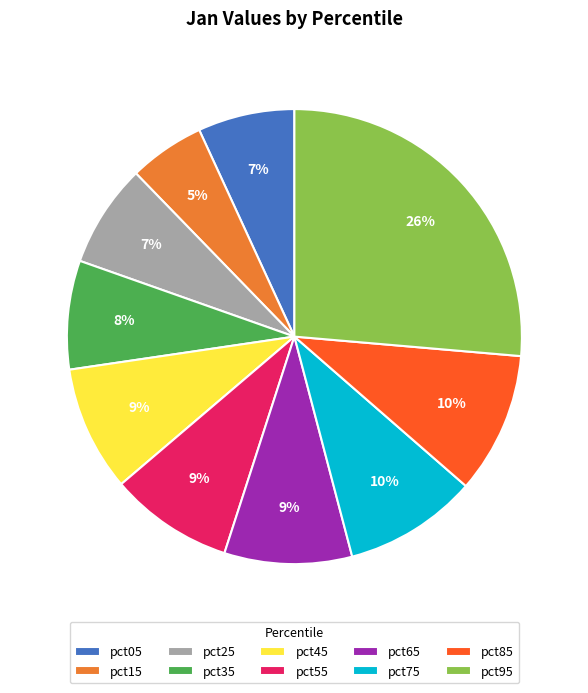

How many slices are in this pie chart?

10